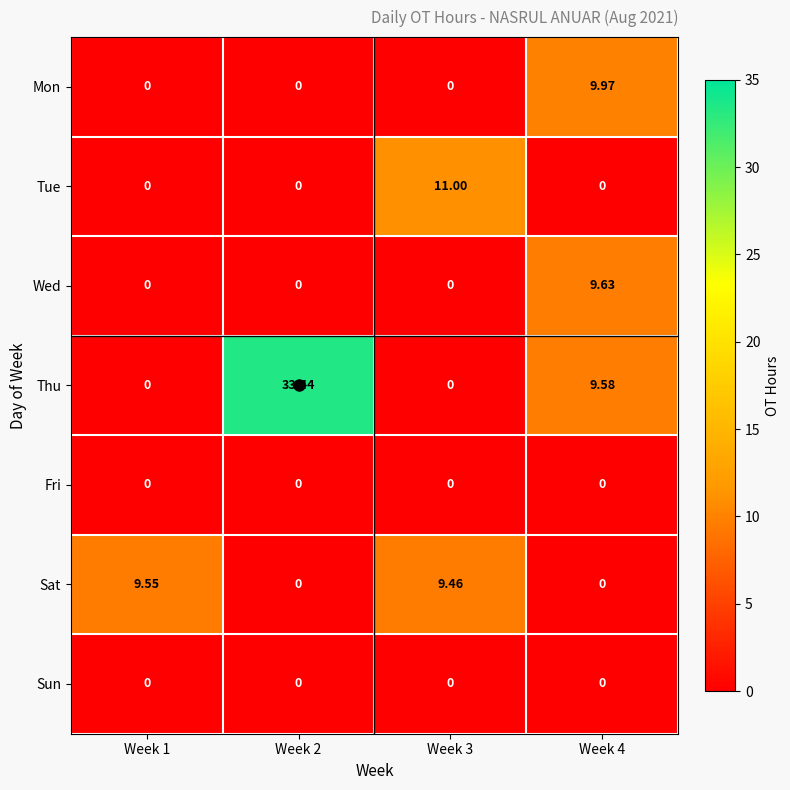

Which series has the largest total across all categories?

Thu